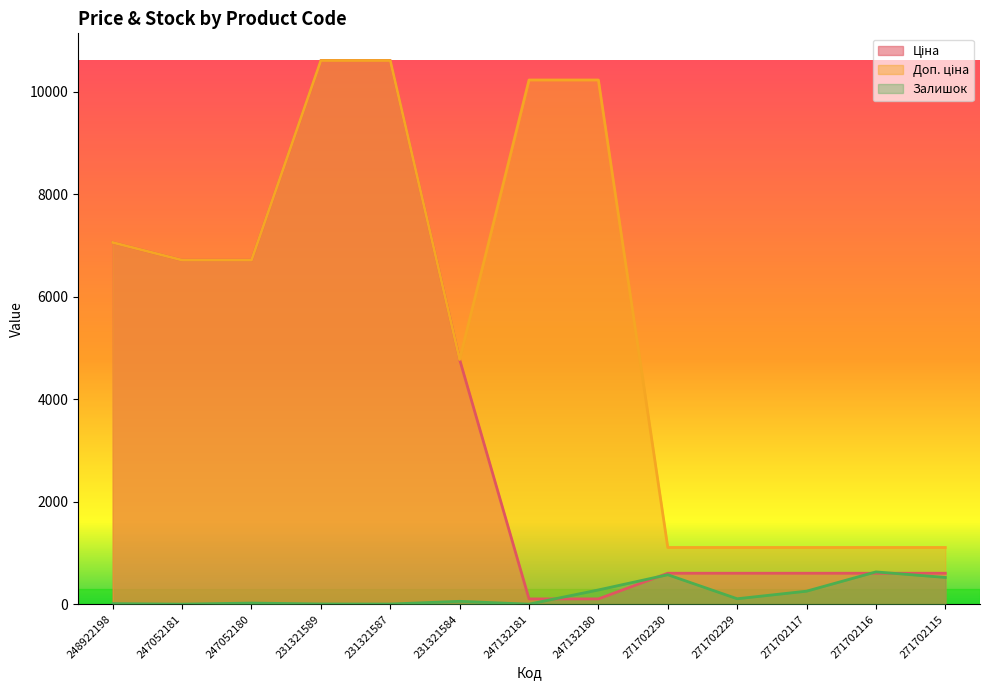

True or false: Ціна has a value of 8908.9 at 247052181.

False